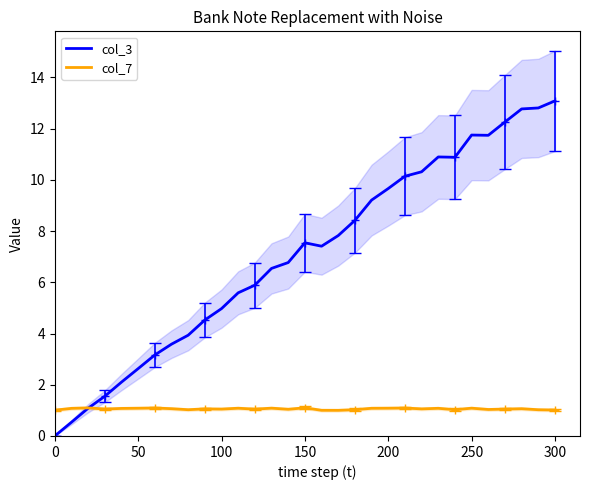

Does the chart have visible grid lines?

No